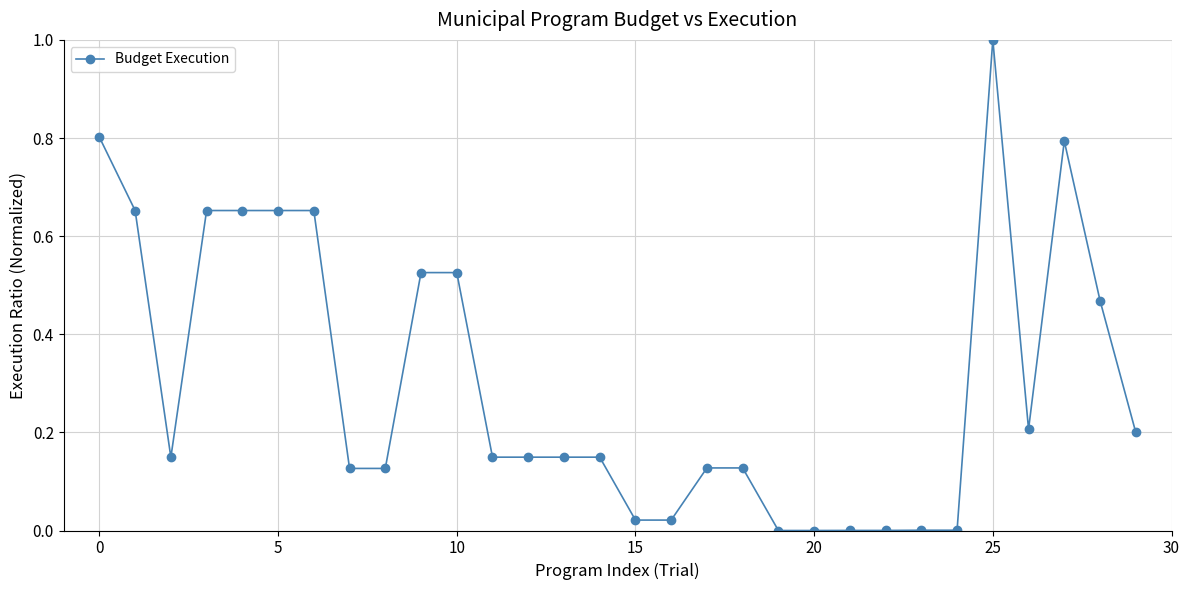

What is the maximum value shown in the chart?

1.0